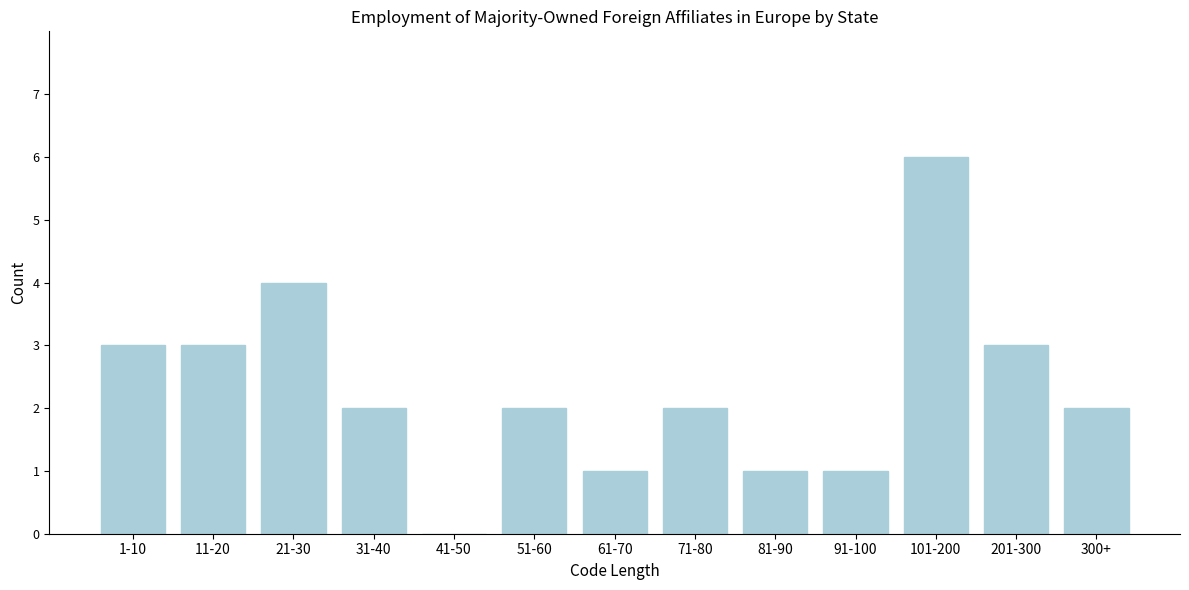

Reading left to right, what are all the values shown in this chart?

1-10=3	11-20=3	21-30=4	31-40=2	41-50=0	51-60=2	61-70=1	71-80=2	81-90=1	91-100=1	101-200=6	201-300=3	300+=2